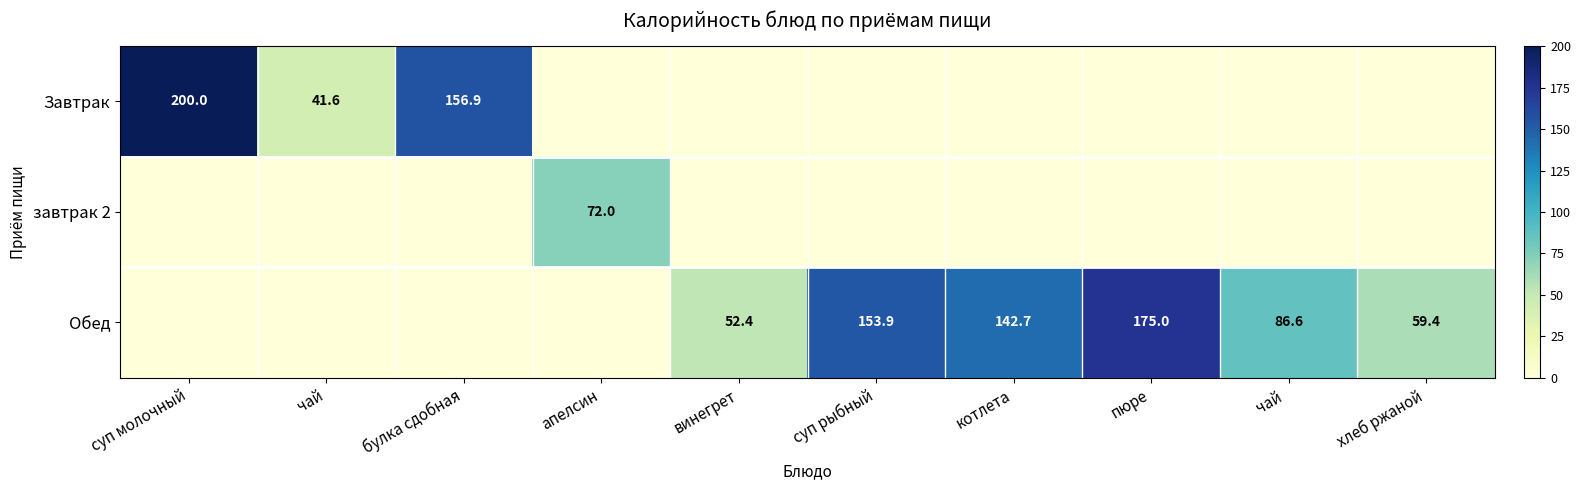

What is the difference between the maximum and minimum values in the завтрак 2 series?

72.0